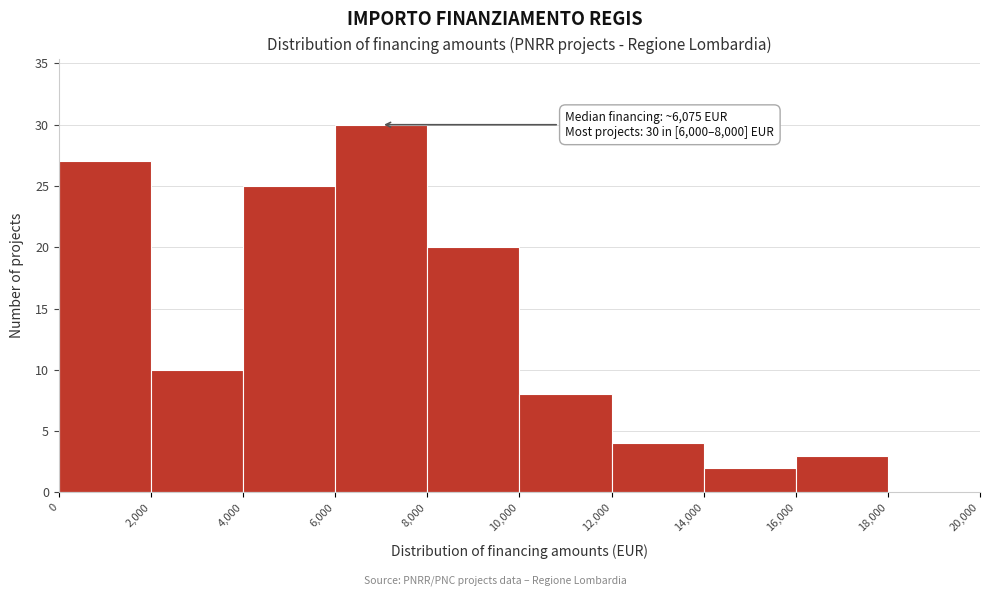

Which range on the x-axis has the tallest bar?

6,000 to 8,000